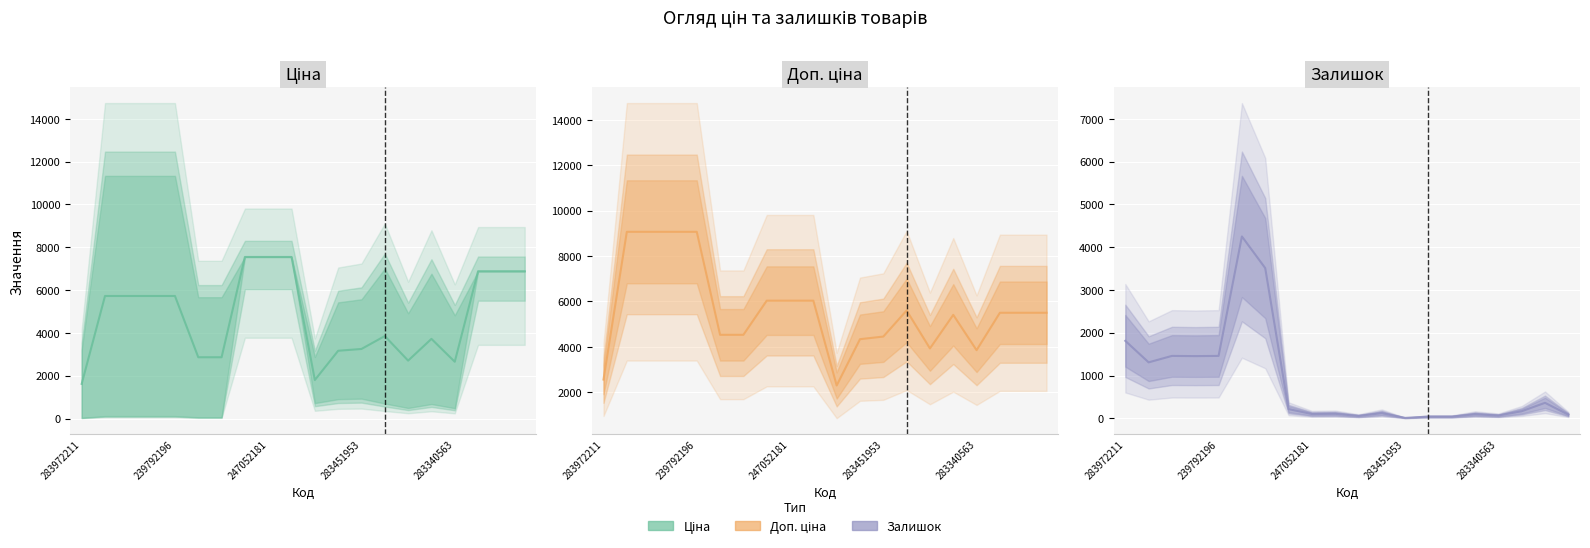

True or false: Залишок and Доп. ціна intersect in this chart.

False